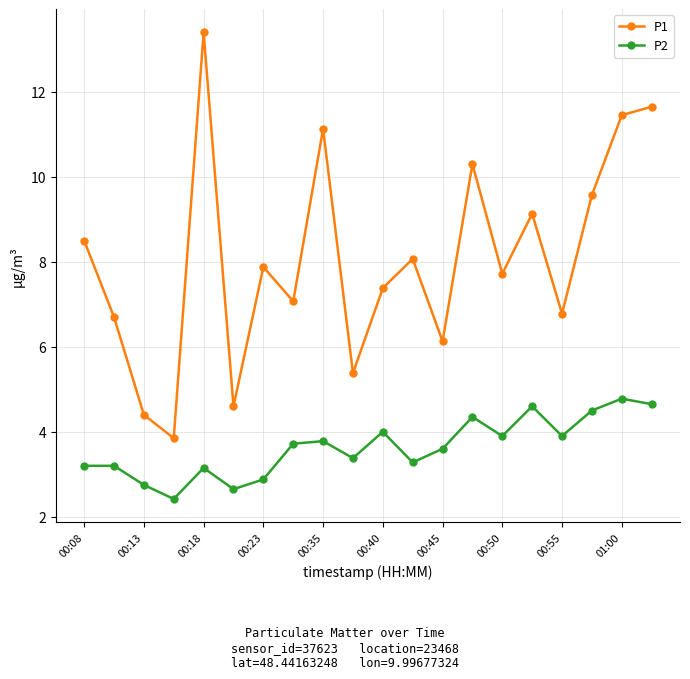

What is the minimum value for P1?

3.9